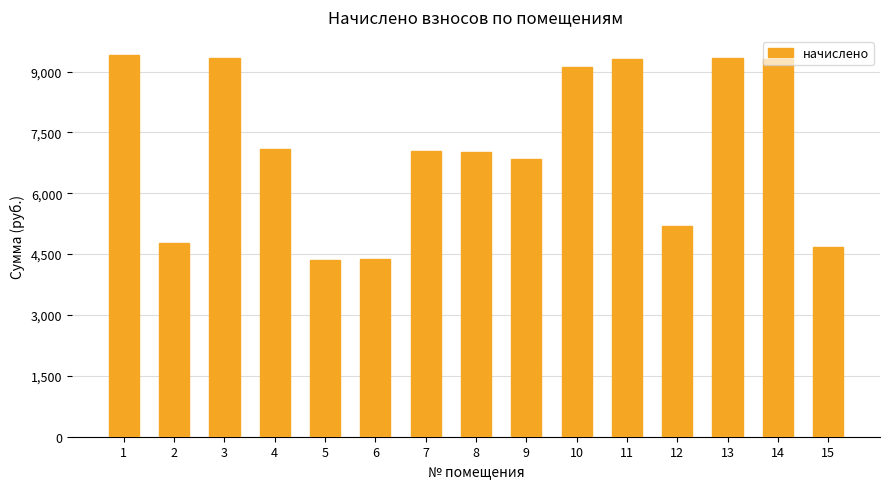

What is the minimum value shown in the chart?

4365.6